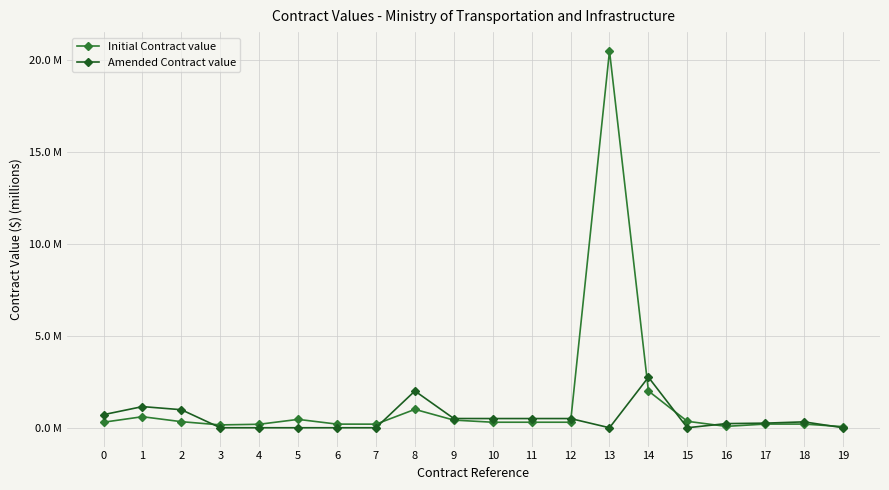

What are all the series names shown in the legend?

Initial Contract value, Amended Contract value